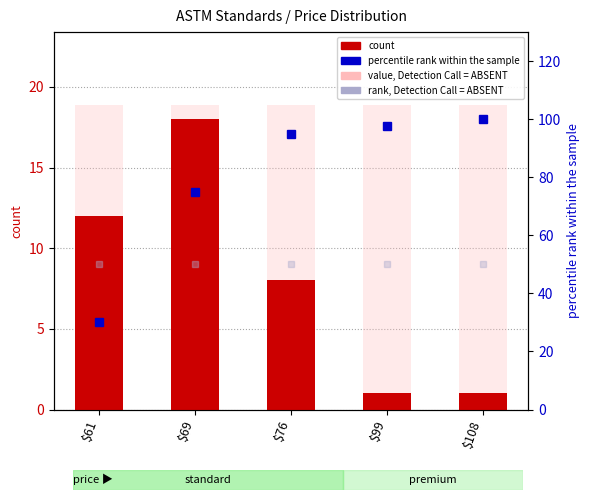

The value of value, Detection Call = ABSENT at $99 is 10.9. True or false?

False